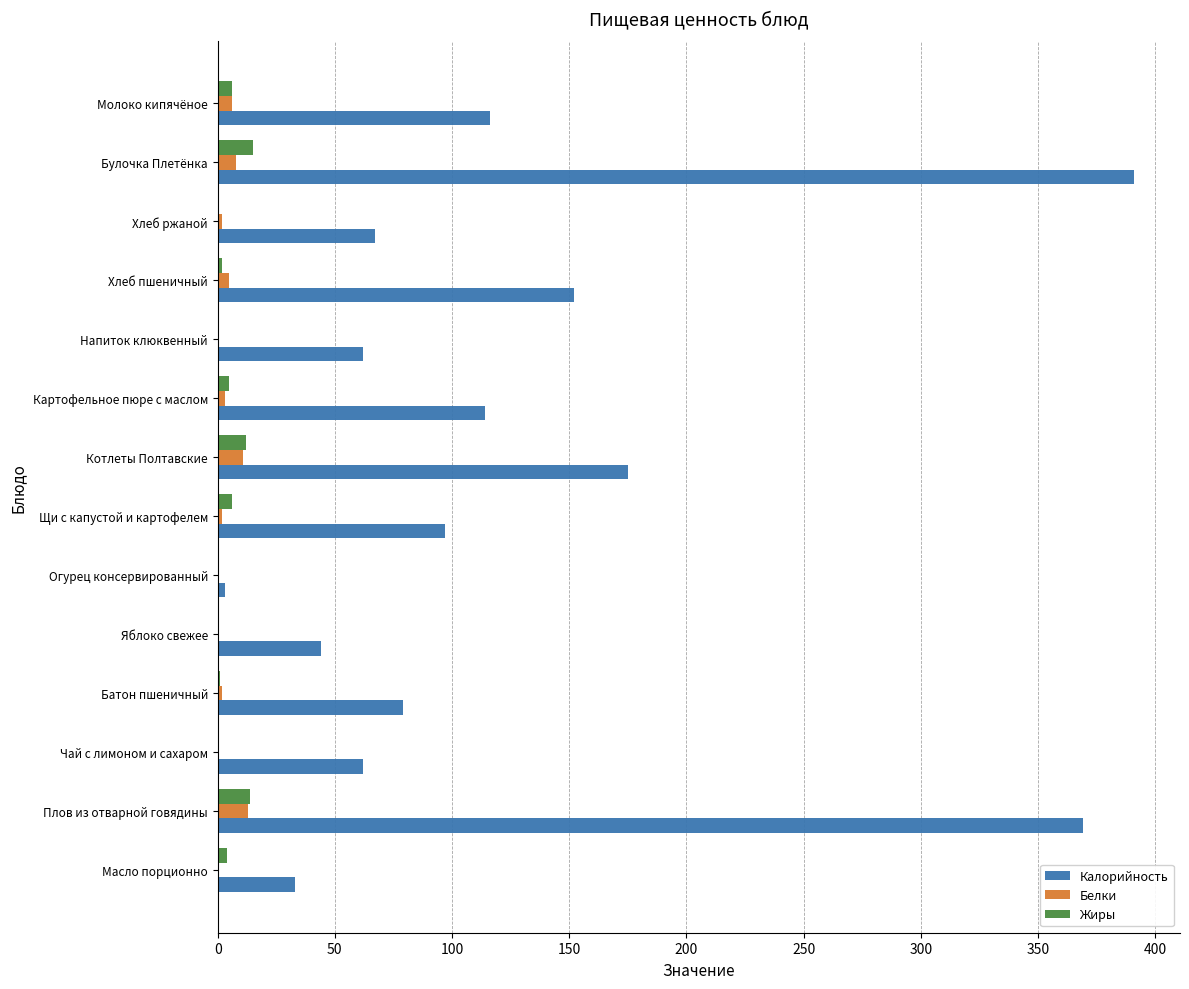

True or false: Жиры has a value of 0 at Яблоко свежее.

True